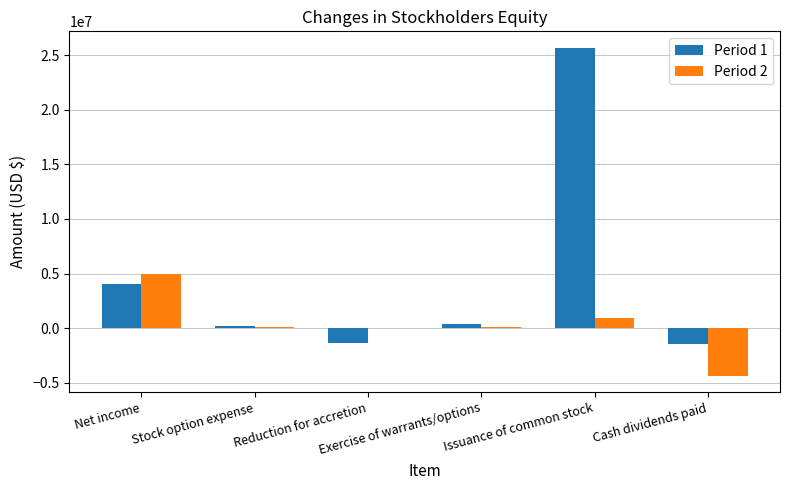

What is the maximum value shown in the chart?

25673750